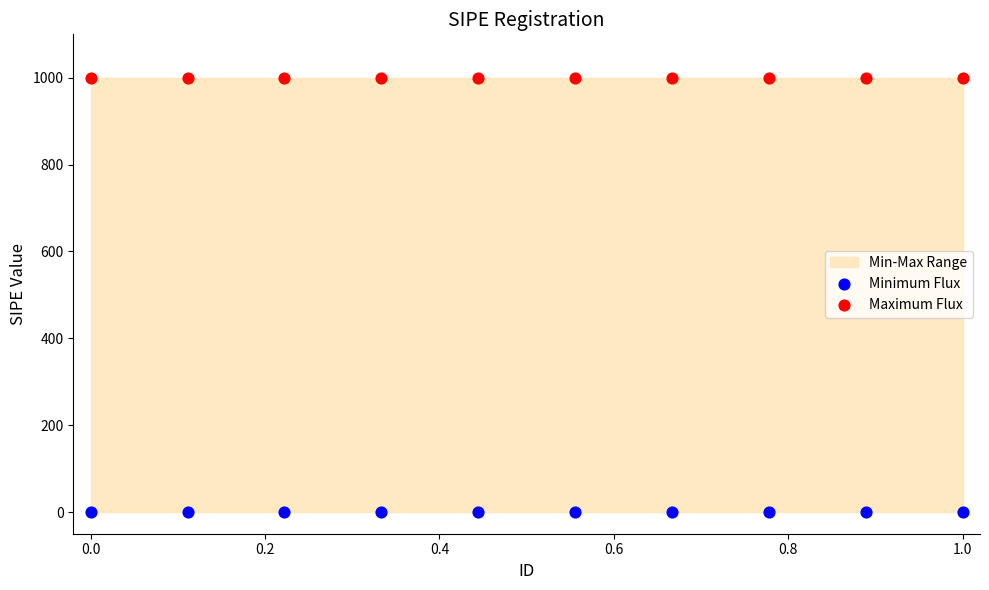

Which series reaches the maximum Y coordinate?

Maximum Flux